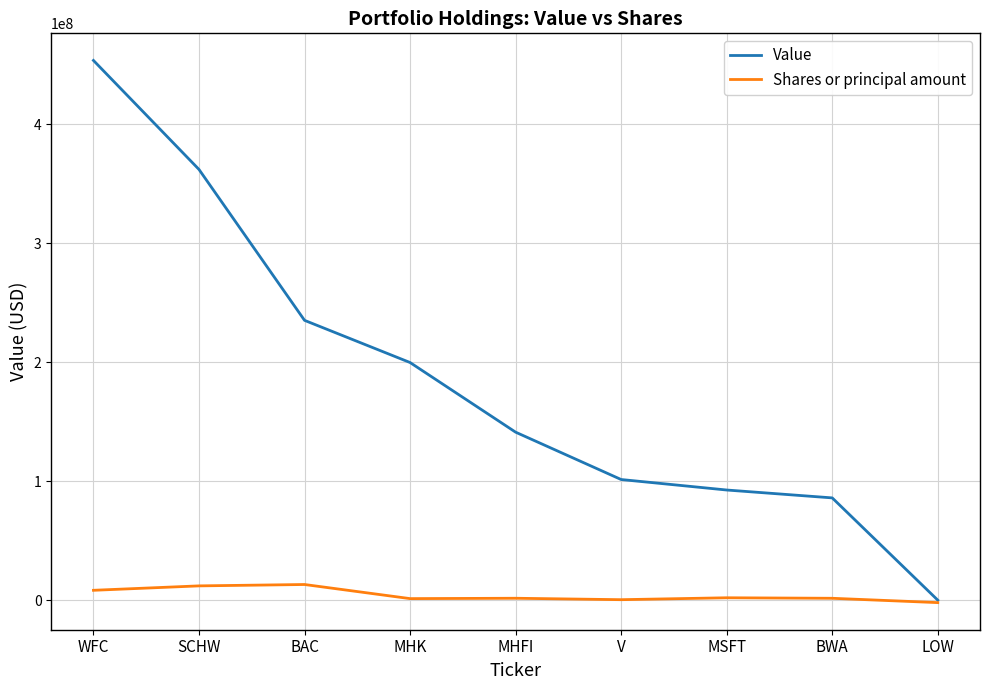

How many values in the Value series are below 141122000?

4